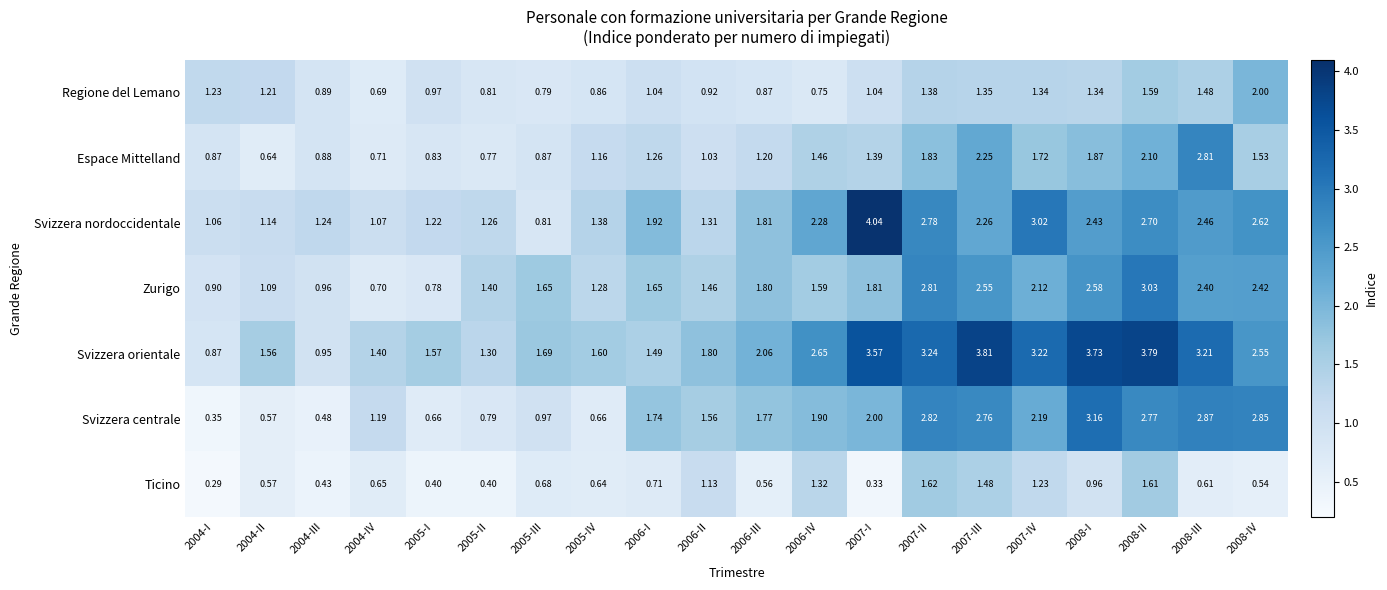

List the series in order of their peak value, lowest first.

Ticino, Regione del Lemano, Espace Mittelland, Zurigo, Svizzera centrale, Svizzera orientale, Svizzera nordoccidentale